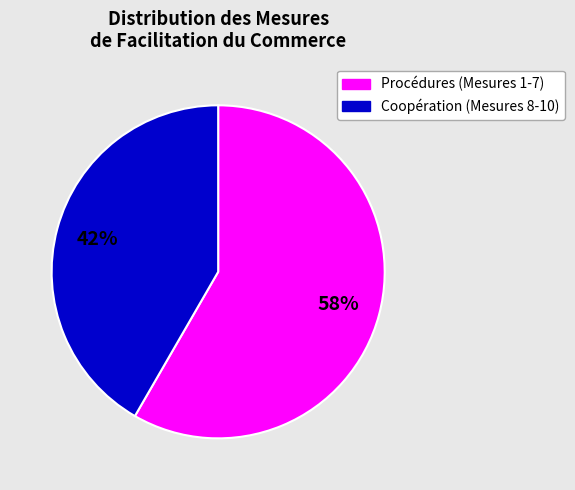

Is there a majority slice in this chart?

Yes